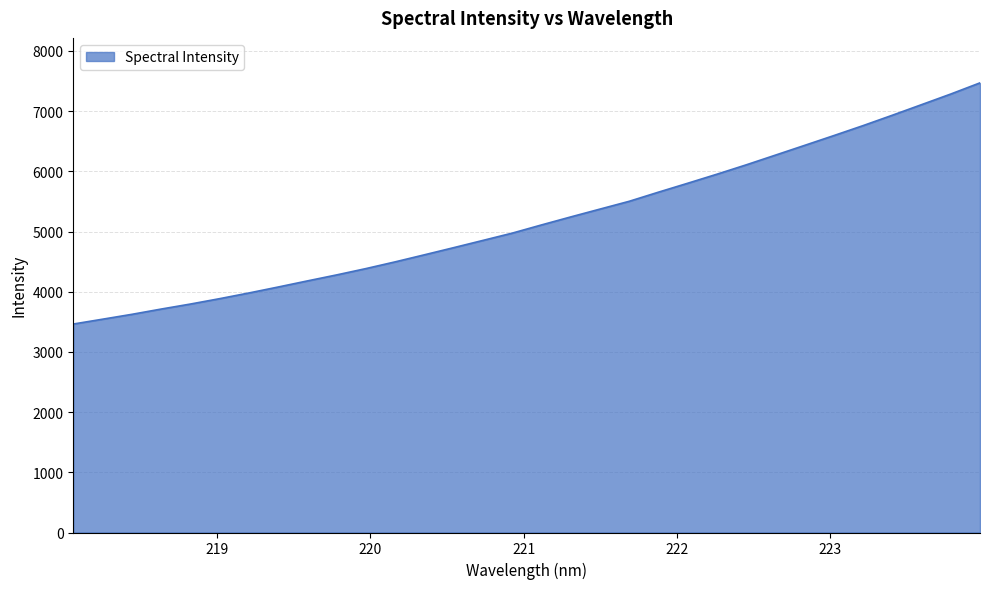

How many lines are shown in the chart?

1